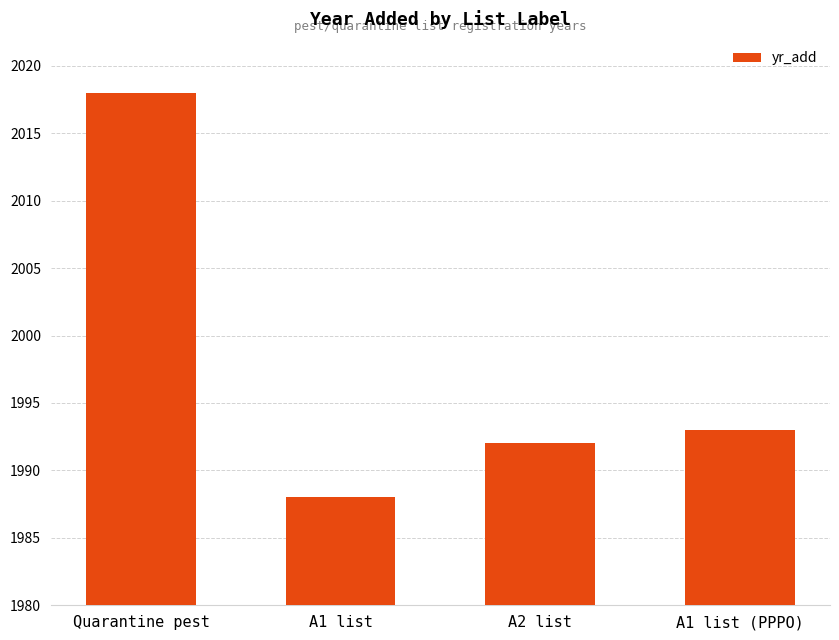

What is the label of the 4th bar from the left?

A1 list (PPPO)